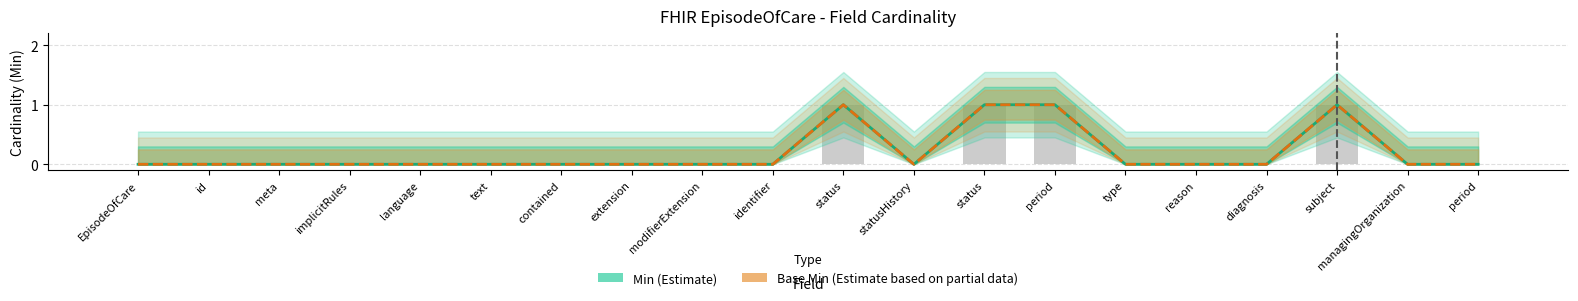

Reading left to right, what are all the values shown in this chart?

Min (Estimate): 0	0	0	0	0	0	0	0	0	0	1	0	1	1	0	0	0	1	0	0
Base Min (Estimate based on partial data): 0	0	0	0	0	0	0	0	0	0	1	0	1	1	0	0	0	1	0	0